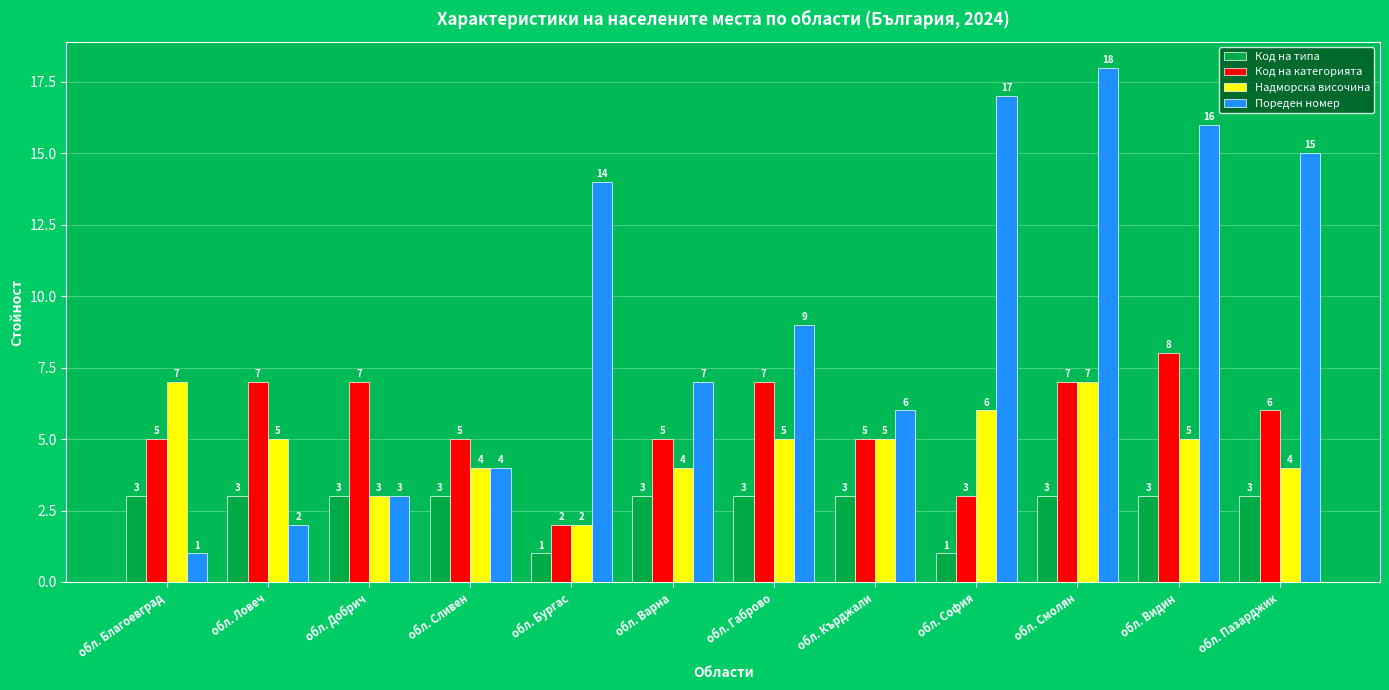

What position from the left is обл. София?

9